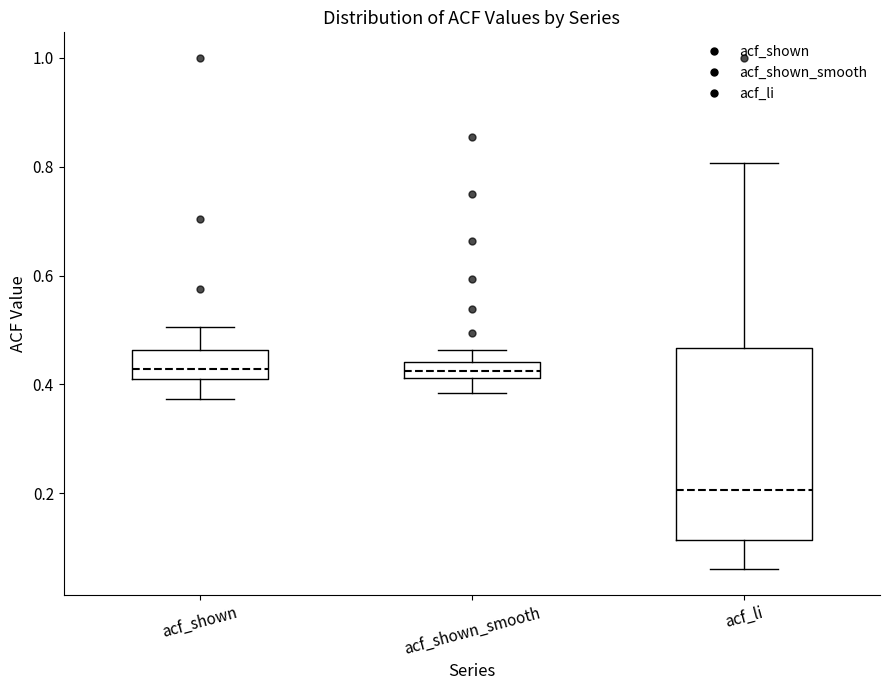

Which box is the tallest, from its lower edge to its upper edge?

acf_li